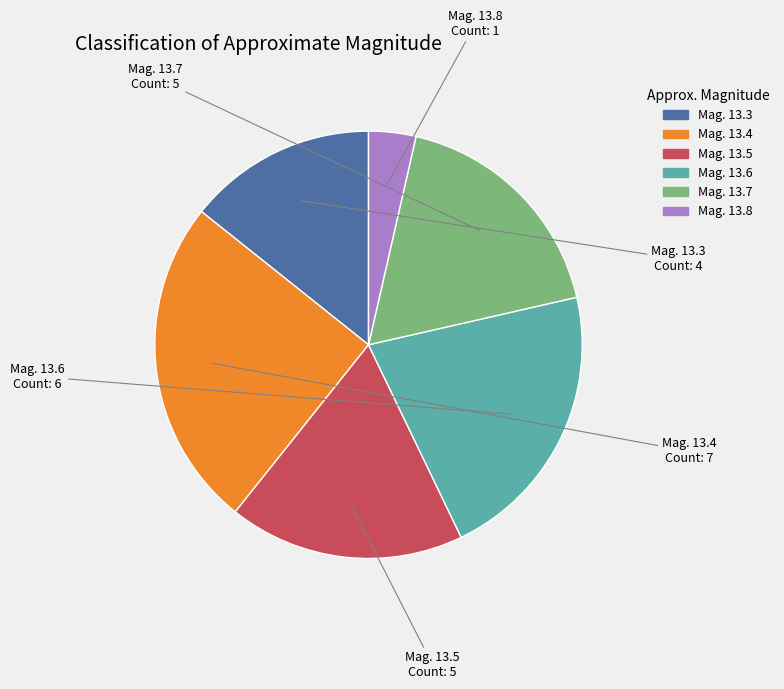

Is there a majority slice in this chart?

No